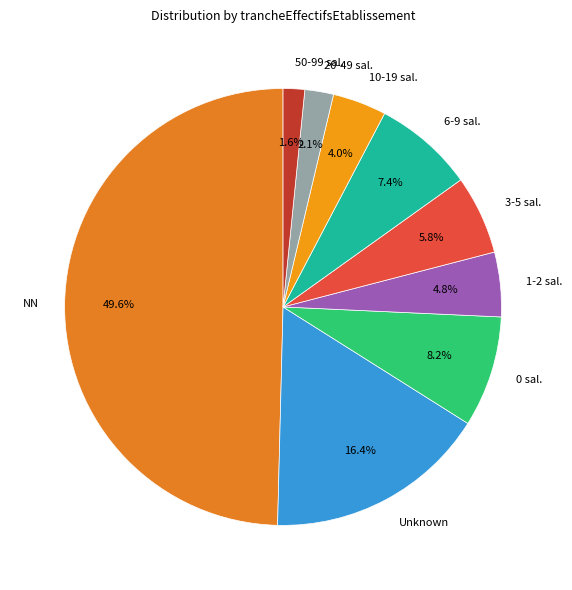

Rank the categories by value from lowest to highest.

50-99 sal., 20-49 sal., 10-19 sal., 1-2 sal., 3-5 sal., 6-9 sal., 0 sal., Unknown, NN